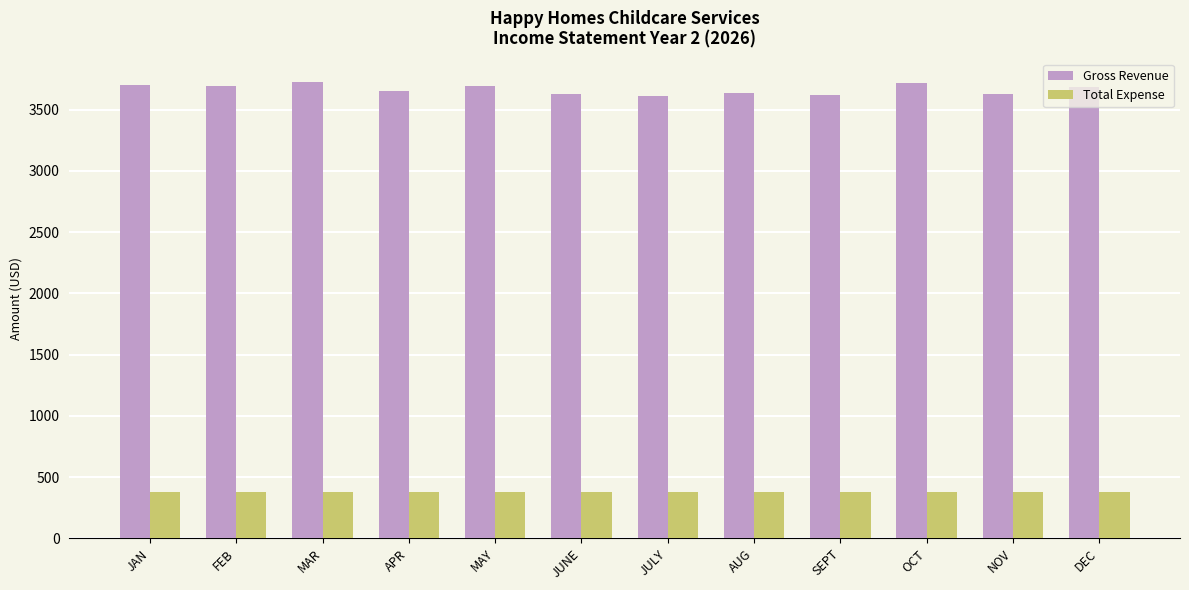

List the series in order of their peak value, lowest first.

Total Expense, Gross Revenue